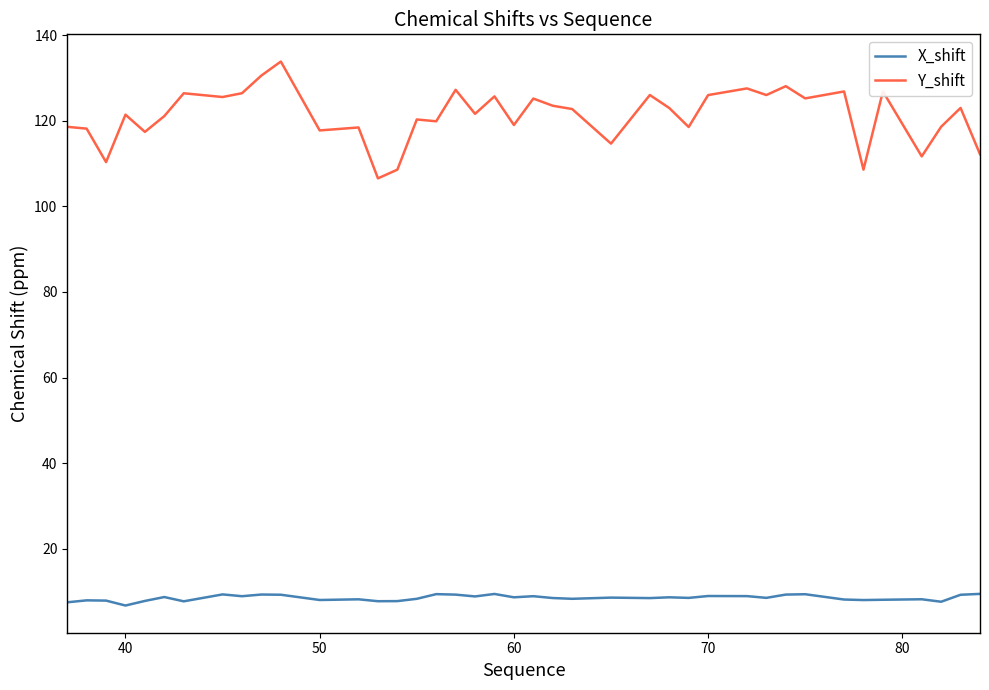

What are all the series names shown in the legend?

X_shift, Y_shift